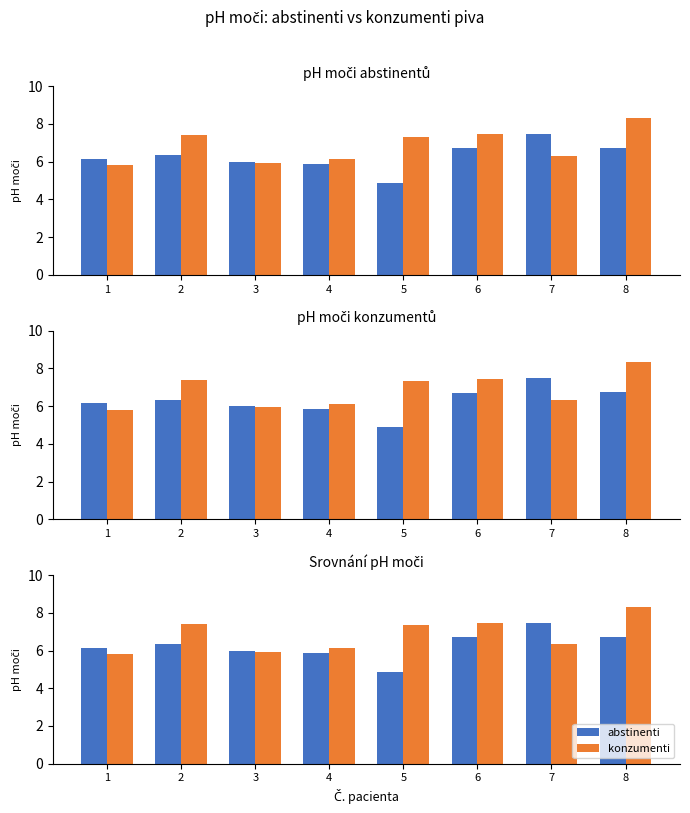

How many groups of bars are there?

8